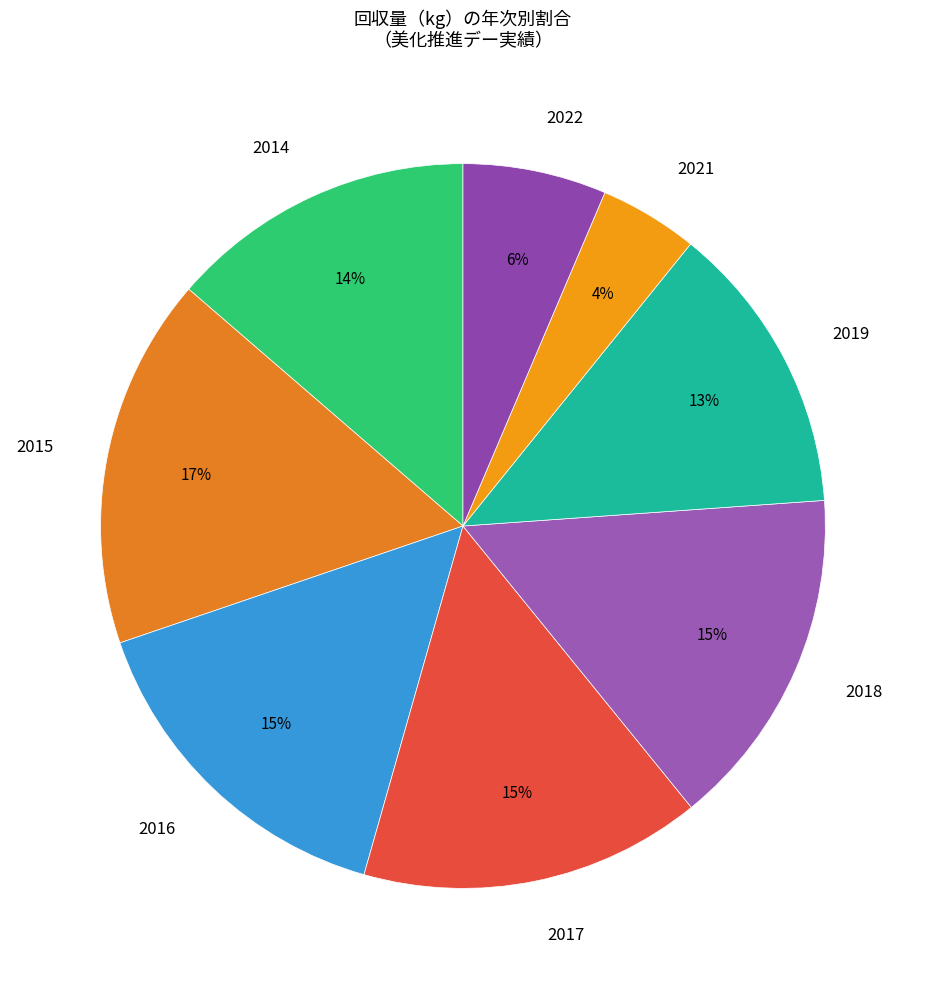

Is it true that 2018 is 15% of the pie?

True